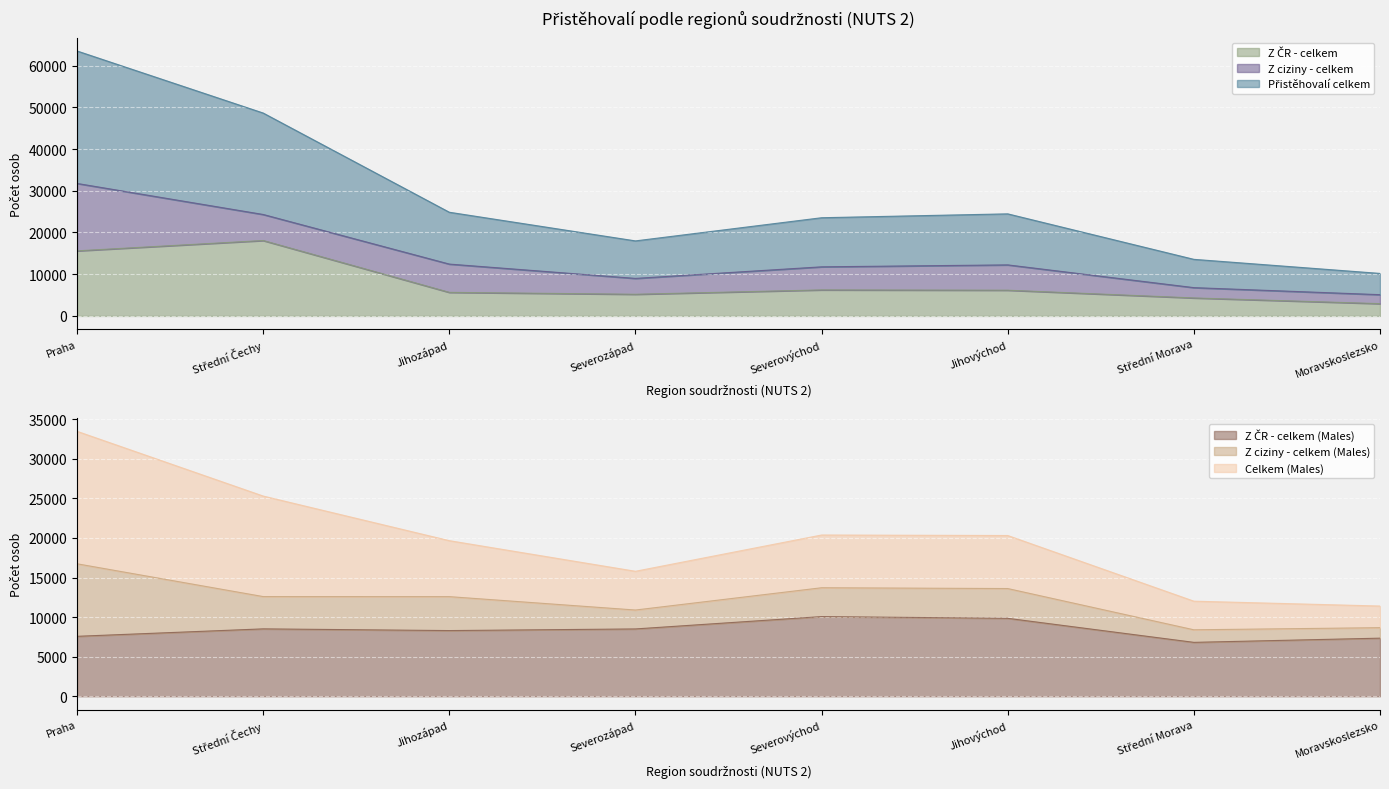

What is the difference between the second highest and second lowest values in the Z ČR - celkem (Males) series?

2507